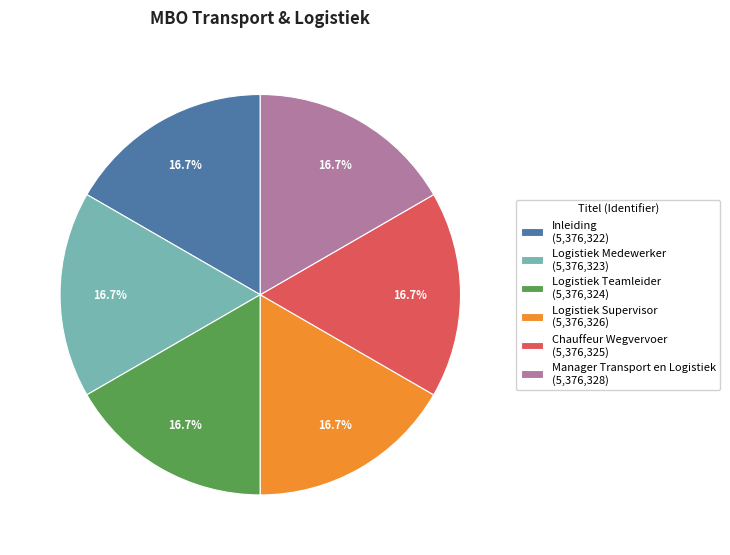

Is there any slice that represents more than half of the pie?

No